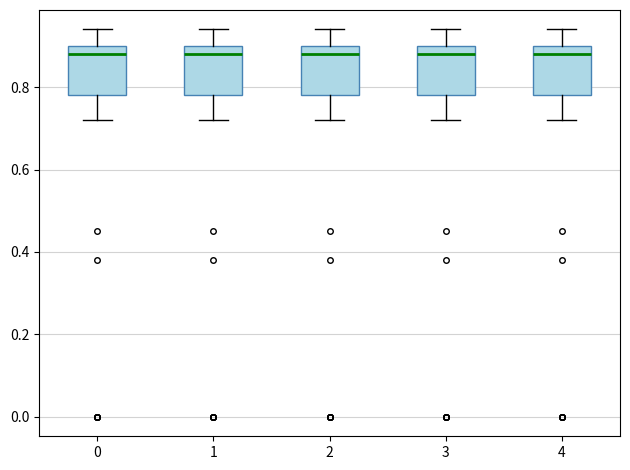

Reading left to right, read every box against the y-axis: the position of its median line, the range the box covers, and the ends of its whiskers. The values are not printed on the chart, so give them approximately, as read against the axis.

0: median 0.88, box 0.78 to 0.90, whiskers 0.72 to 0.94
1: median 0.88, box 0.78 to 0.90, whiskers 0.72 to 0.94
2: median 0.88, box 0.78 to 0.90, whiskers 0.72 to 0.94
3: median 0.88, box 0.78 to 0.90, whiskers 0.72 to 0.94
4: median 0.88, box 0.78 to 0.90, whiskers 0.72 to 0.94